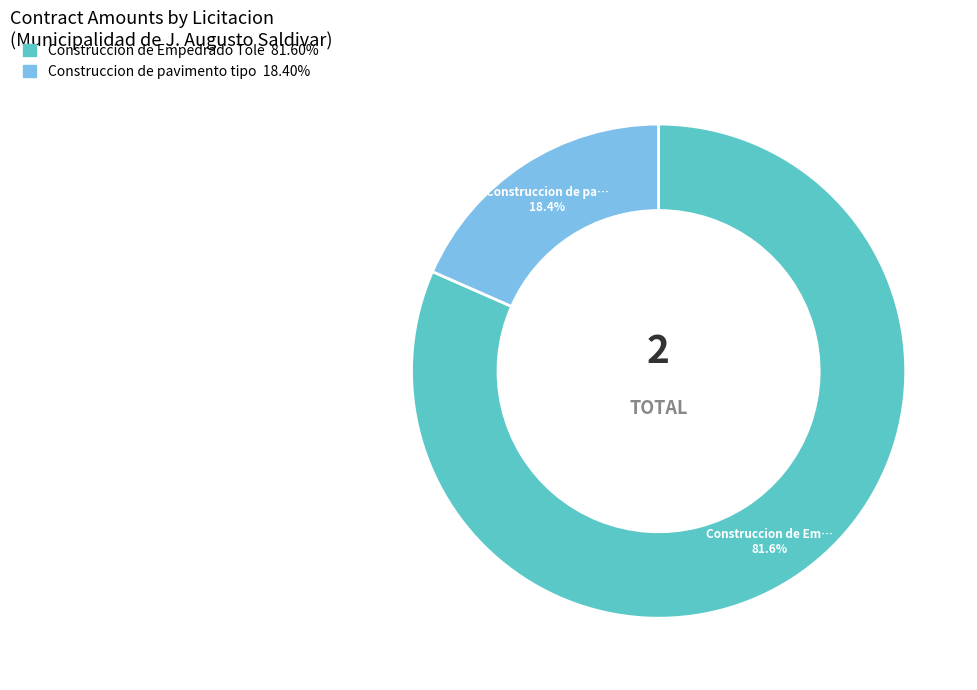

How many slices are in this pie chart?

2